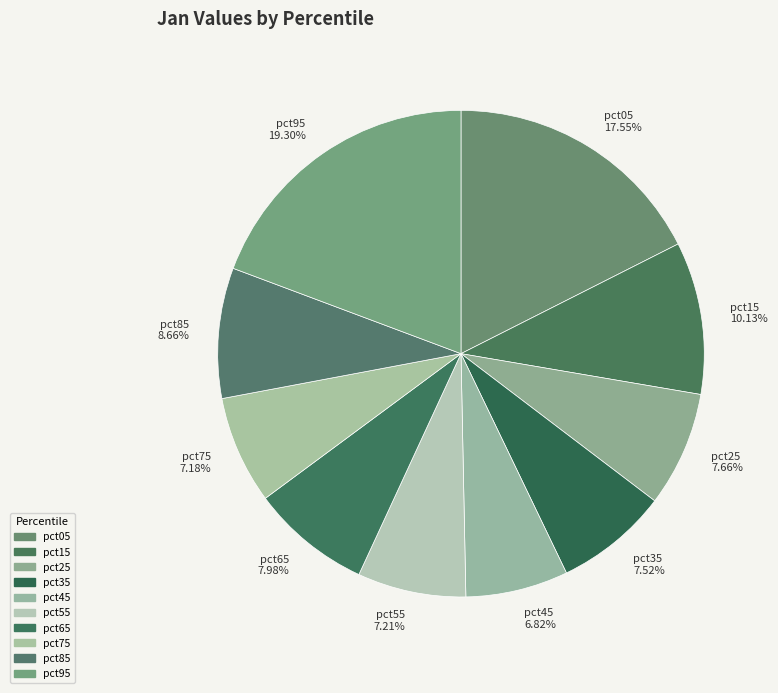

Is there any slice that represents more than half of the pie?

No